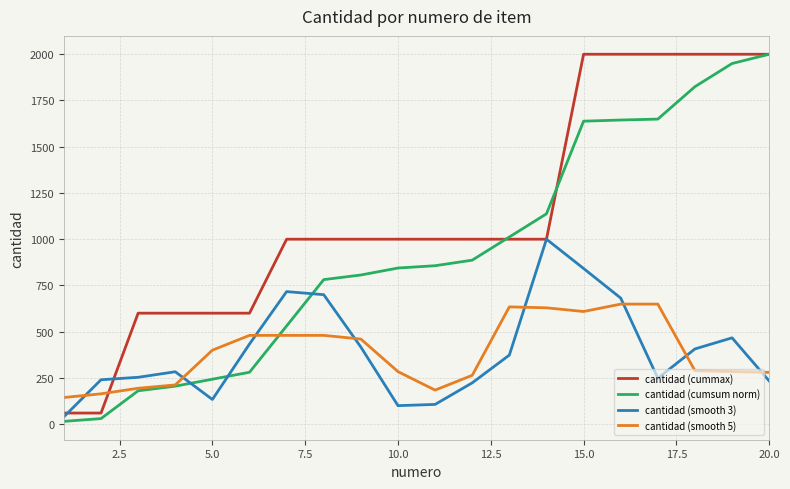

Which series has the largest total across all categories?

cantidad (cummax)